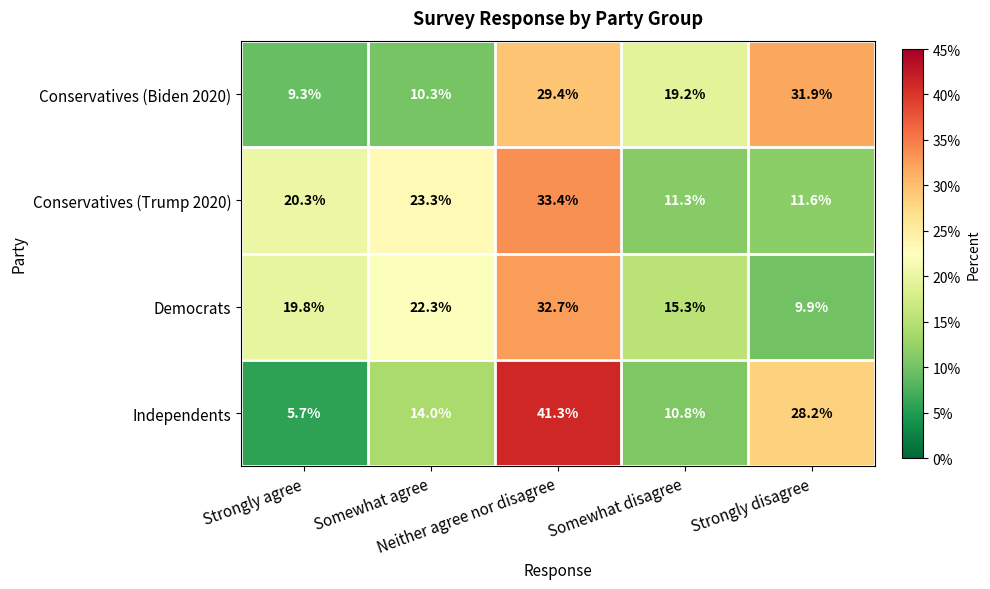

Rank the series at Neither agree nor disagree from highest to lowest value.

Independents, Conservatives (Trump 2020), Democrats, Conservatives (Biden 2020)